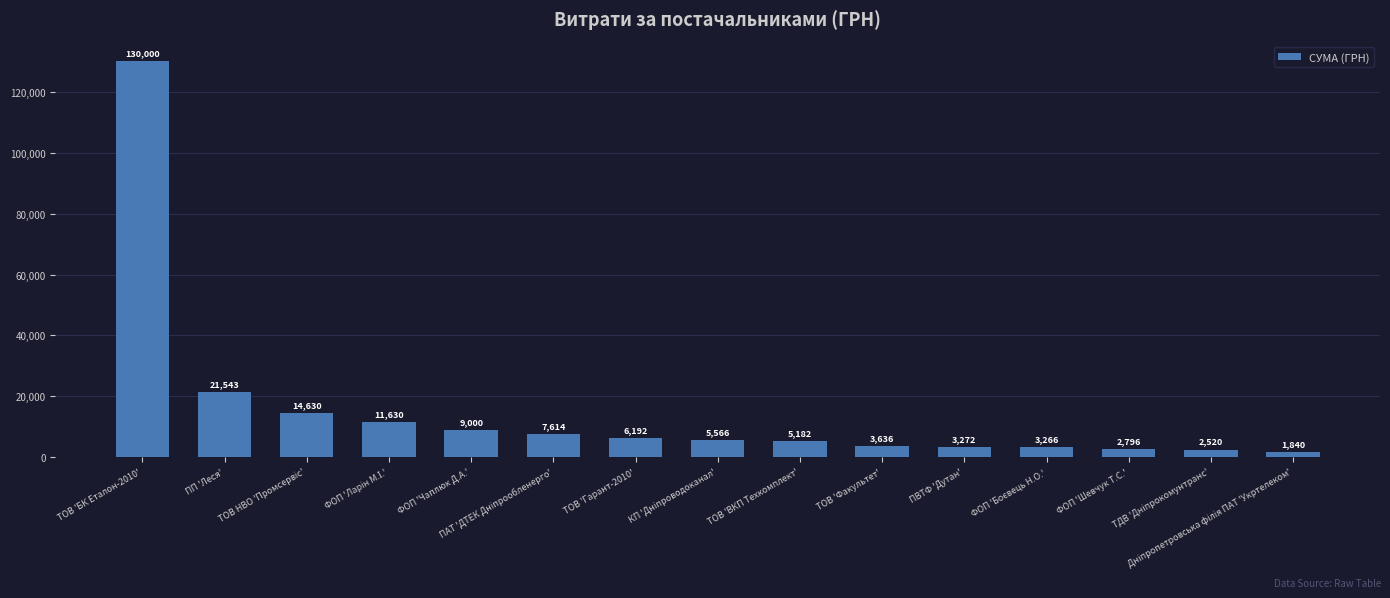

At which label is the value closest to 65920?

ПП 'Леся'